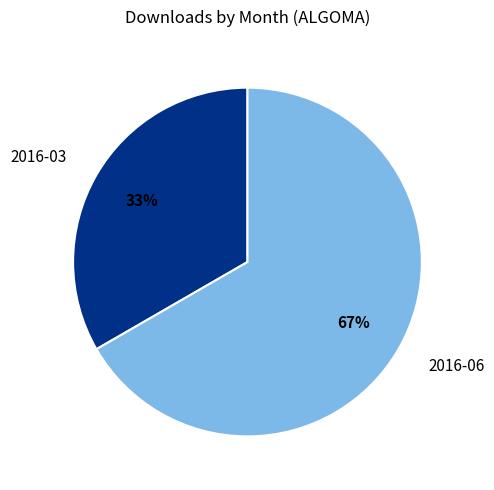

Do 2016-06 and 2016-03 together represent more than half of the pie?

Yes